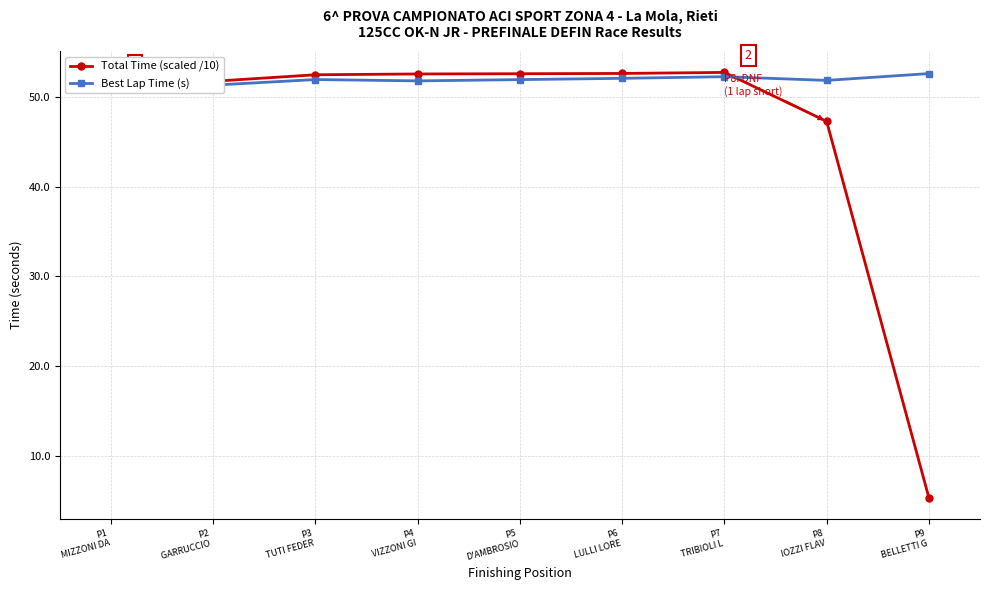

Rank the categories by Best Lap Time (s) value from lowest to highest.

P2
GARRUCCIO , P1
MIZZONI DA, P4
VIZZONI GI, P8
IOZZI FLAV, P5
D'AMBROSIO, P3
TUTI FEDER, P6
LULLI LORE, P7
TRIBIOLI L, P9
BELLETTI G